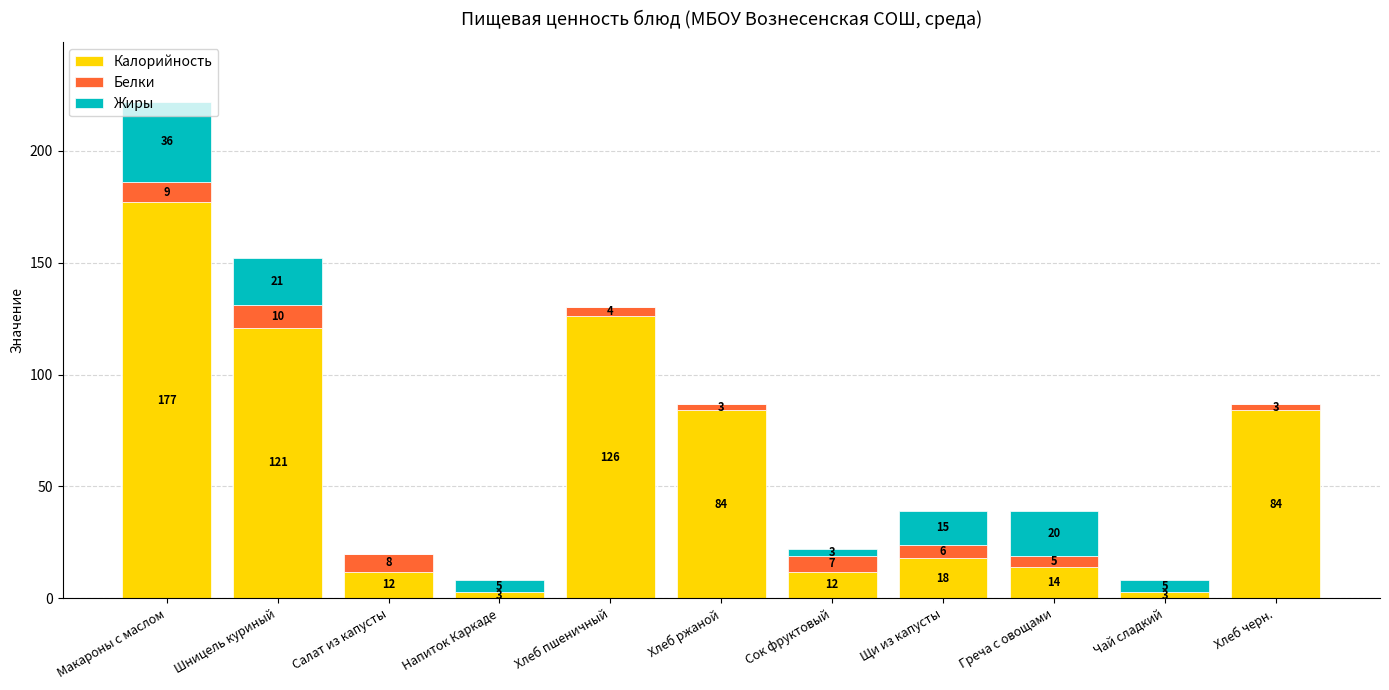

What is the maximum value for Калорийность?

177